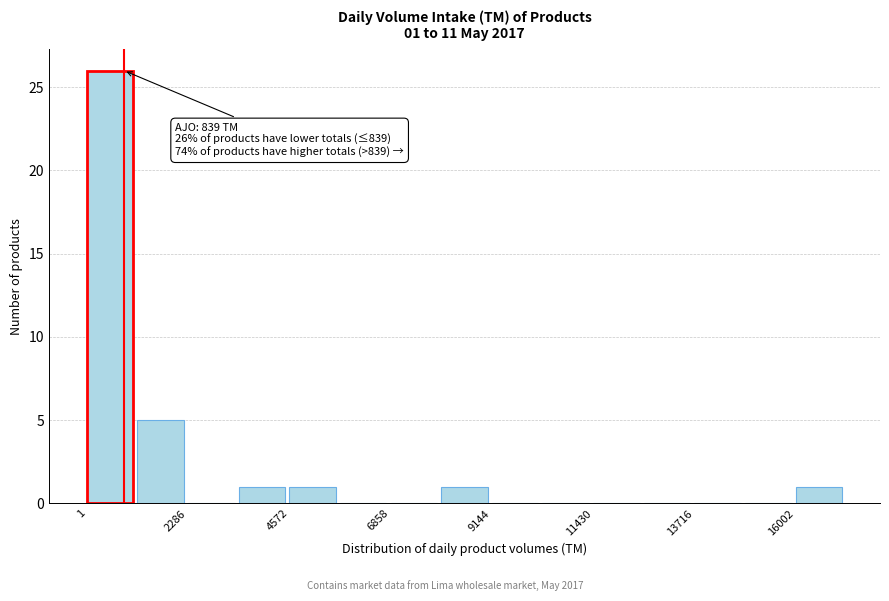

Around what value on the x-axis is the tallest bar? Give the approximate position of its centre, as read against the axis.

500